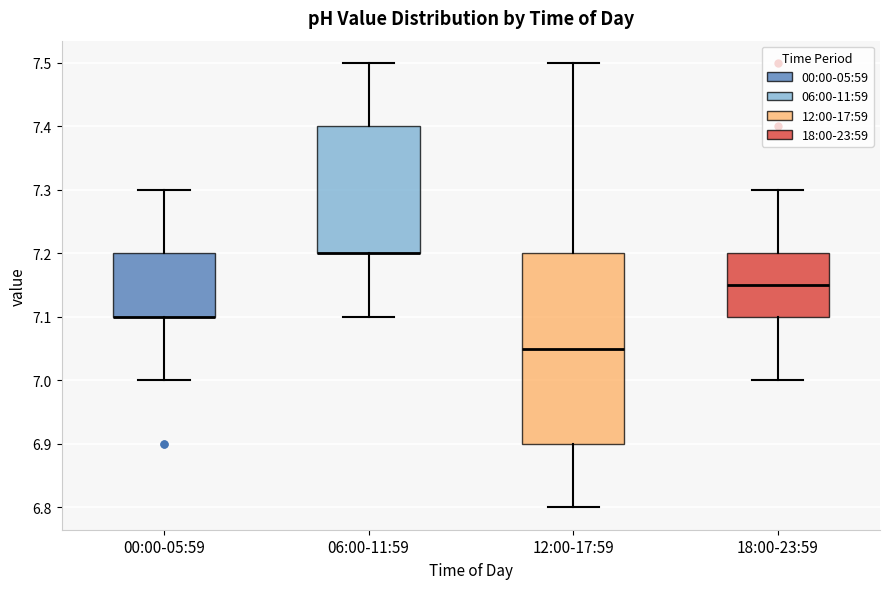

Reading left to right, transcribe this box plot: for each box, give where its median line is, the range the box spans, and where its two whiskers end, as read against the y-axis. The values are not printed on the chart, so give them approximately, as read against the axis.

00:00-05:59: median 7.10 (drawn on the box's lower edge), box 7.10 to 7.20, whiskers 7.00 to 7.30
06:00-11:59: median 7.20 (drawn on the box's lower edge), box 7.20 to 7.40, whiskers 7.10 to 7.50
12:00-17:59: median 7.05, box 6.90 to 7.20, whiskers 6.80 to 7.50
18:00-23:59: median 7.15, box 7.10 to 7.20, whiskers 7.00 to 7.30